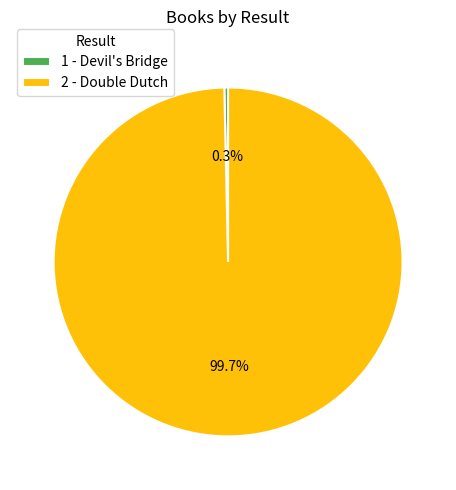

Does 1 - Devil's Bridge represent more than half of the total?

No